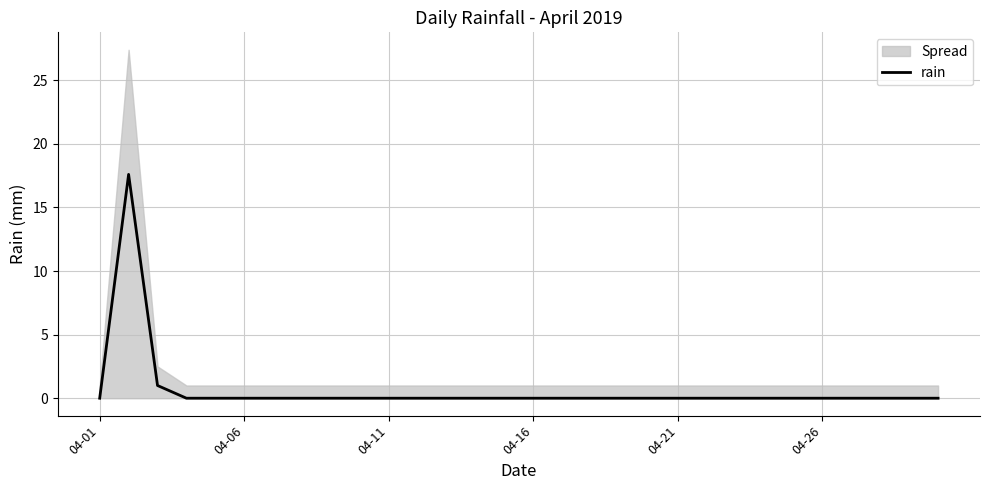

Is it true that rain equals 5.4 at 04-21?

False